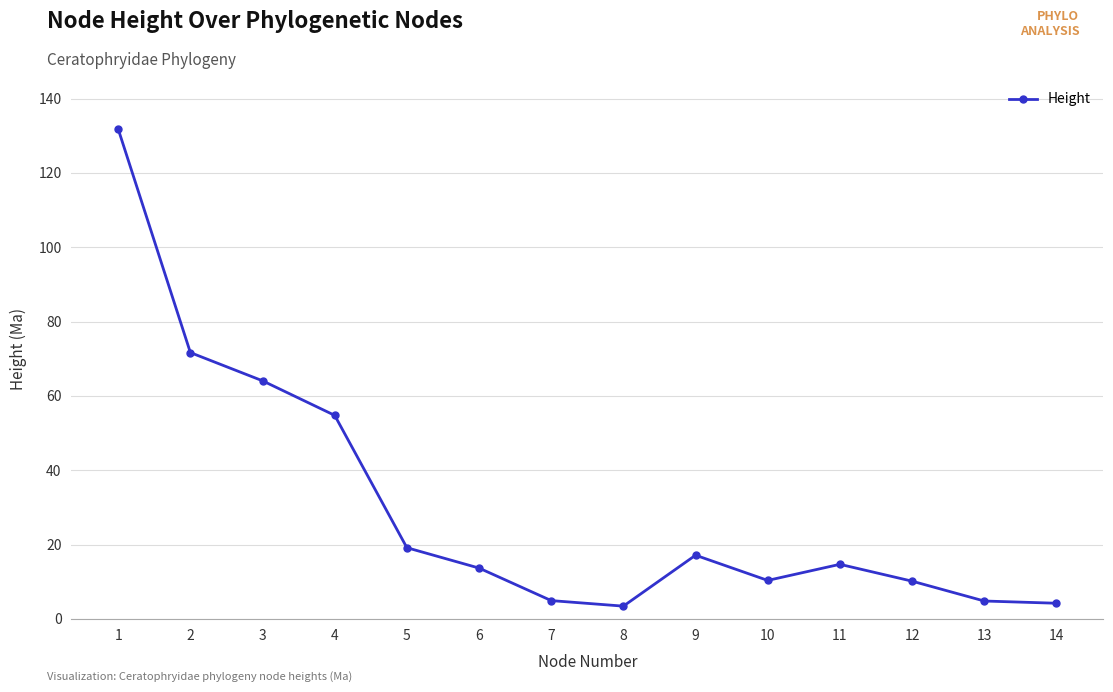

True or false: the data shows 54.8 at 4.

True